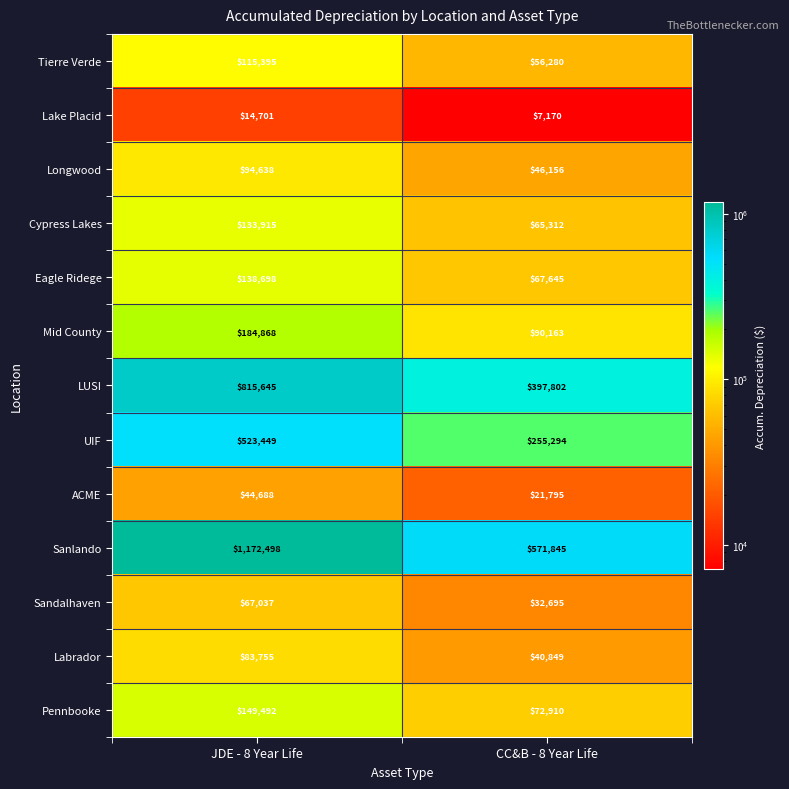

Is it true that Mid County equals 37830 at CC&B - 8 Year Life?

False